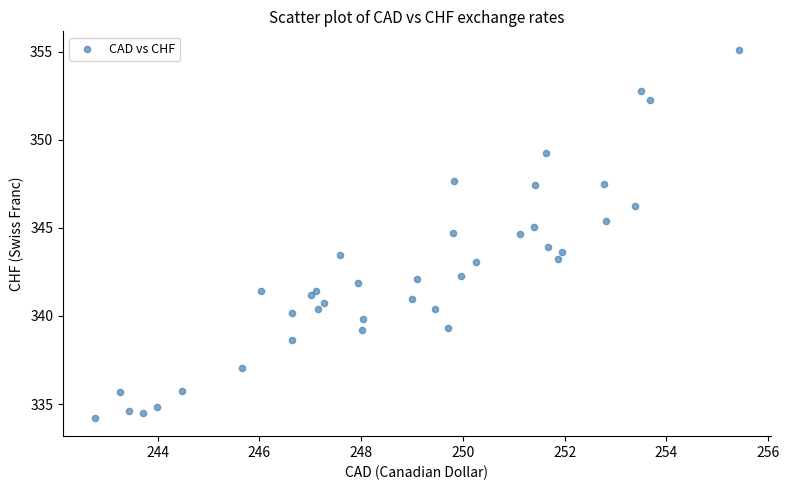

What is the range of X values (max minus min)?

12.6